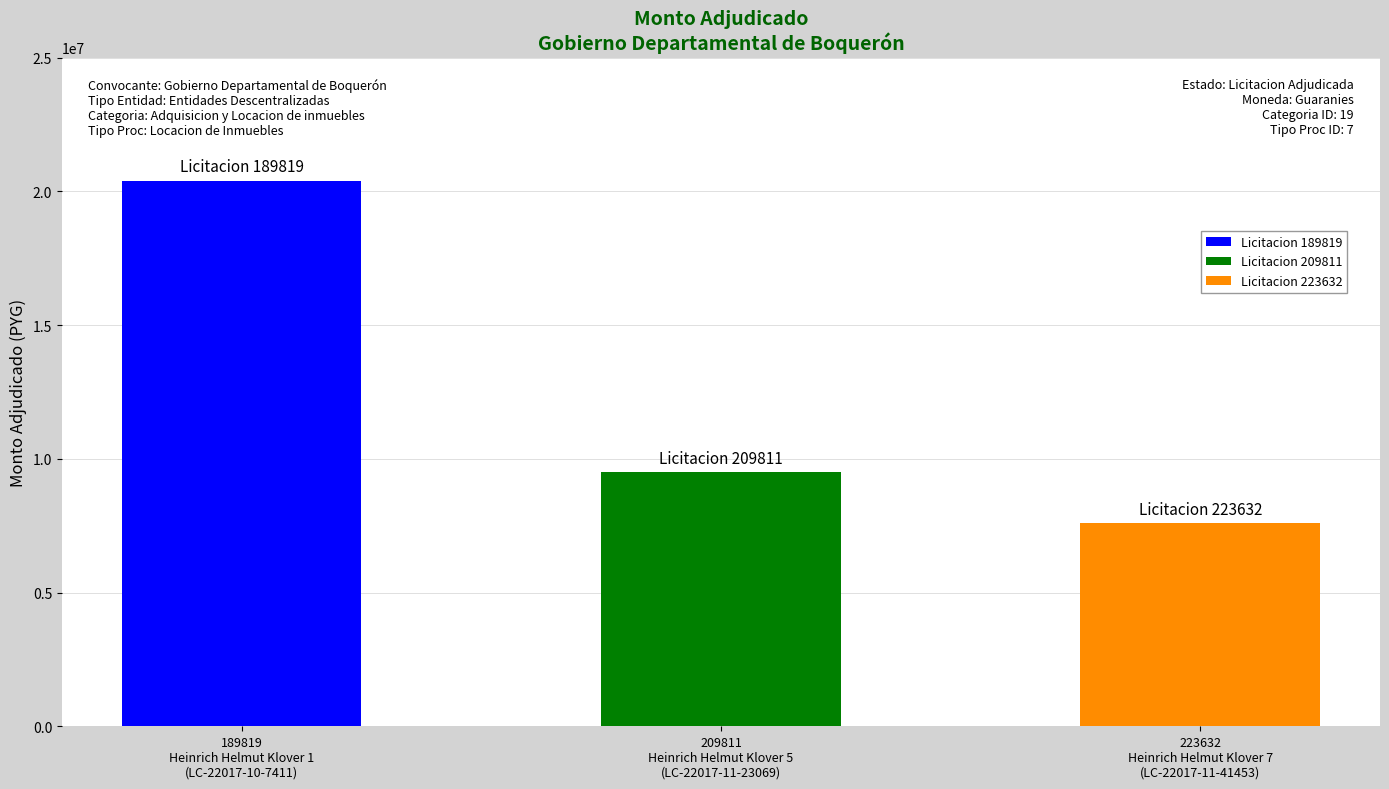

Reading left to right, what are all the values shown in this chart?

189819
Heinrich Helmut Klover 1
(LC-22017-10-7411)=20400000	209811
Heinrich Helmut Klover 5
(LC-22017-11-23069)=9500000	223632
Heinrich Helmut Klover 7
(LC-22017-11-41453)=7600000